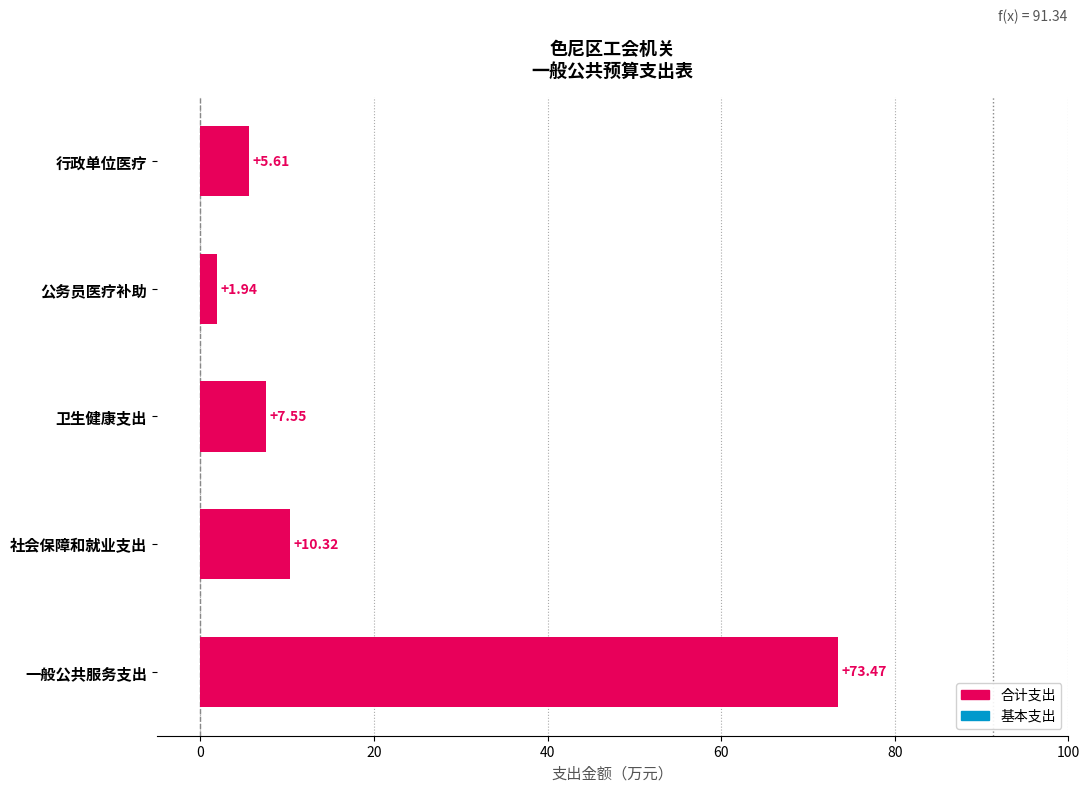

List the series in order of their overall mean, lowest first.

基本支出, 合计